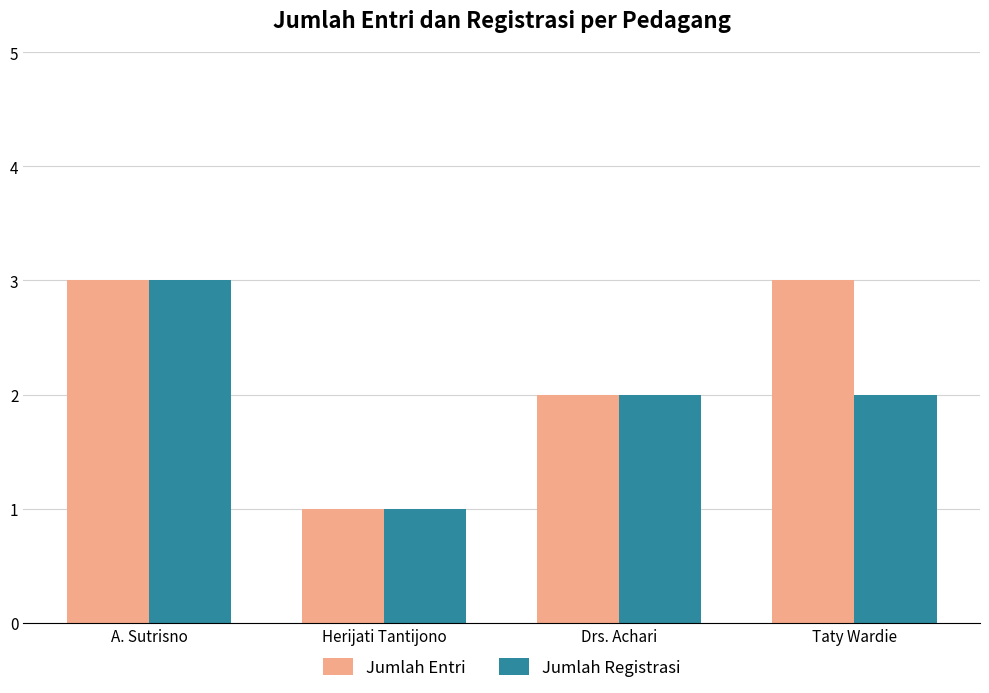

Is it true that Jumlah Entri equals 2 at Drs. Achari?

True